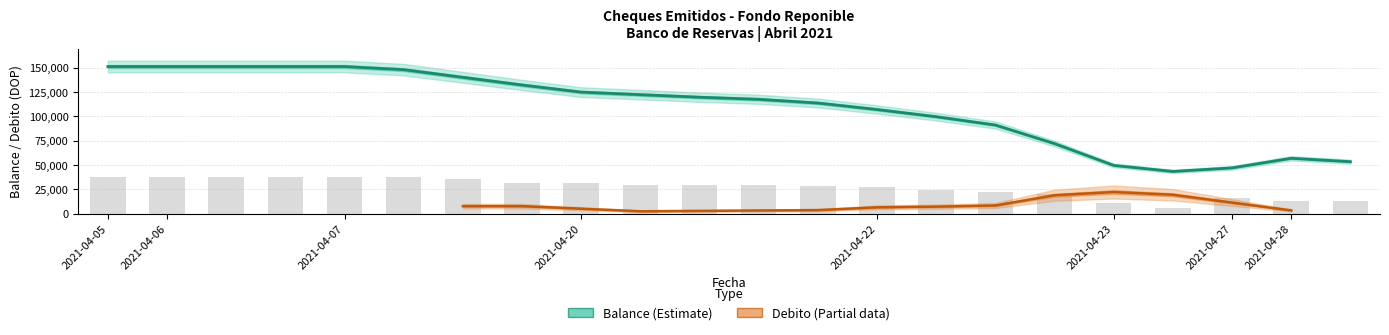

How many values are below 29888?

10